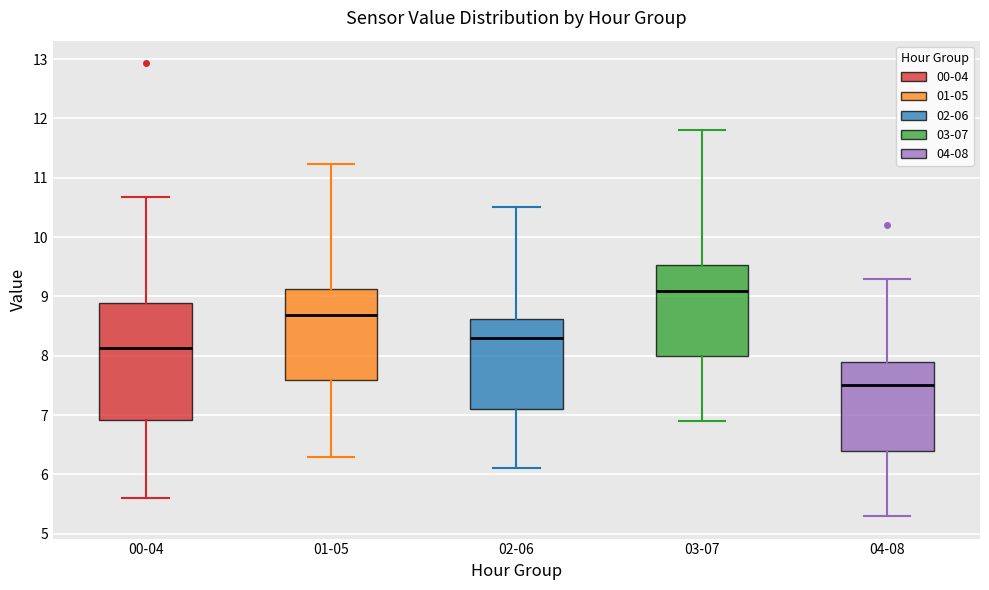

Comparing the boxes themselves (not the whiskers), which one is the tallest?

00-04